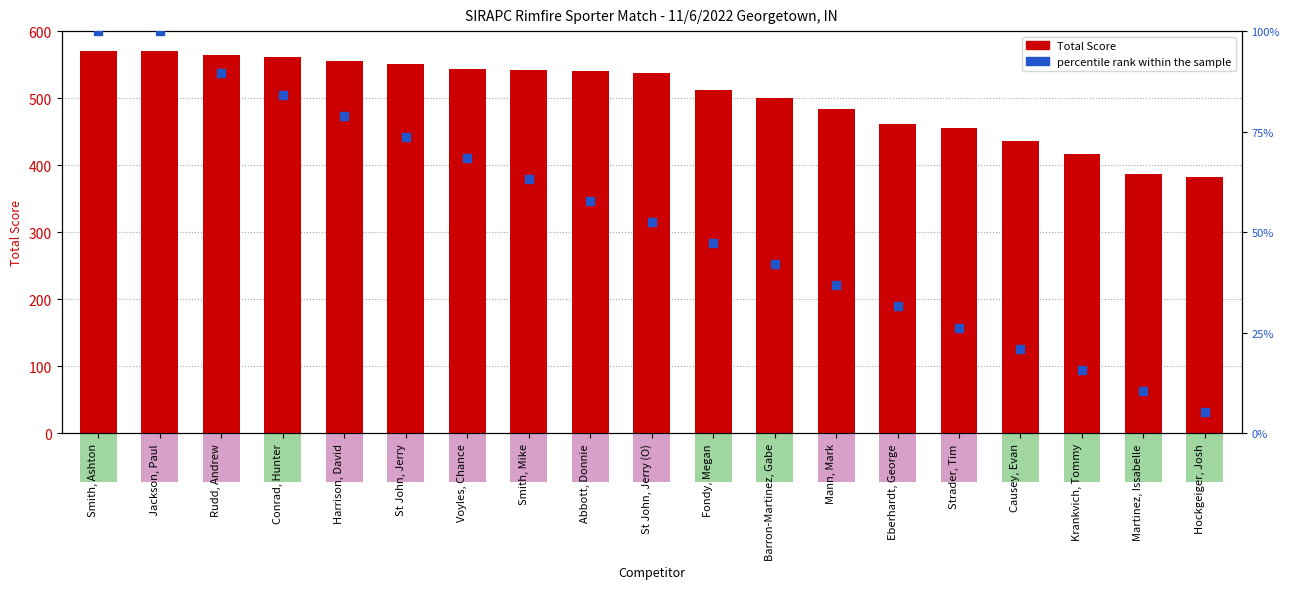

Which series reaches the minimum Y coordinate?

percentile rank within the sample